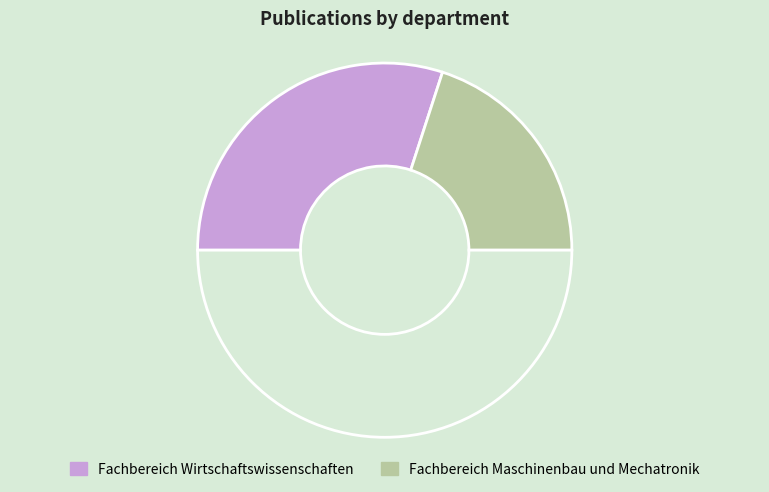

Rank the categories by value from highest to lowest.

Fachbereich Wirtschaftswissenschaften, Fachbereich Maschinenbau und Mechatronik